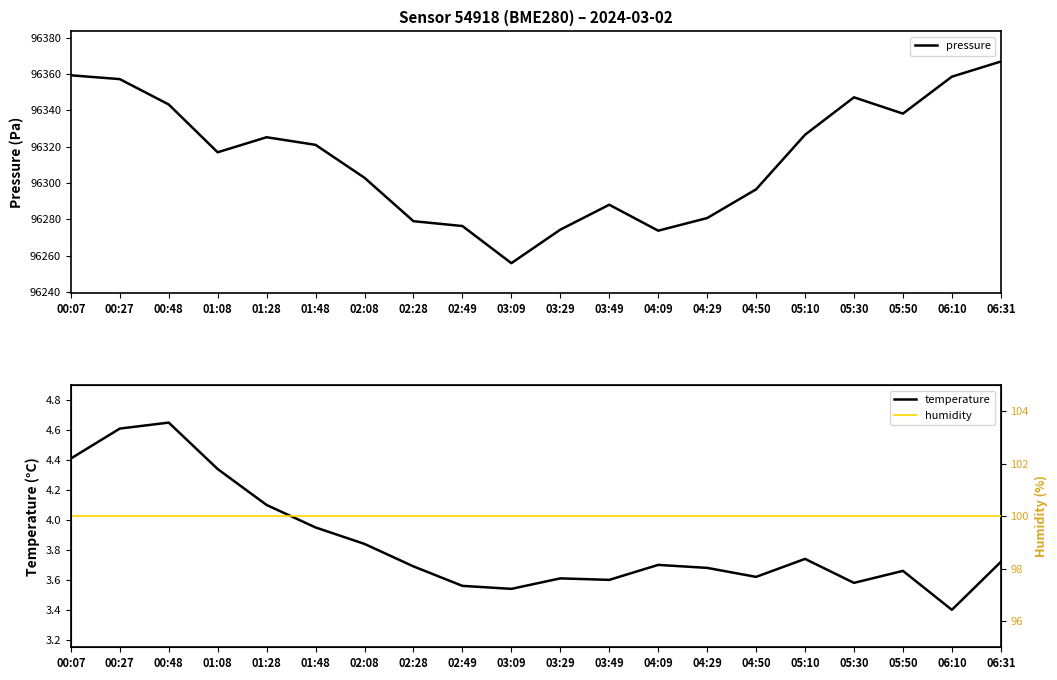

Reading right to left, extract all data points from this chart.

pressure: 06:31=96366.8	06:10=96358.5	05:50=96338.2	05:30=96347.1	05:10=96326.5	04:50=96296.5	04:29=96280.7	04:09=96273.7	03:49=96288.0	03:29=96274.3	03:09=96255.8	02:49=96276.3	02:28=96278.9	02:08=96302.8	01:48=96321.0	01:28=96325.2	01:08=96316.9	00:48=96343.2	00:27=96357.2	00:07=96359.2
temperature: 06:31=3.7	06:10=3.4	05:50=3.7	05:30=3.6	05:10=3.7	04:50=3.6	04:29=3.7	04:09=3.7	03:49=3.6	03:29=3.6	03:09=3.5	02:49=3.6	02:28=3.7	02:08=3.8	01:48=4.0	01:28=4.1	01:08=4.3	00:48=4.7	00:27=4.6	00:07=4.4
humidity: 06:31=100.0	06:10=100.0	05:50=100.0	05:30=100.0	05:10=100.0	04:50=100.0	04:29=100.0	04:09=100.0	03:49=100.0	03:29=100.0	03:09=100.0	02:49=100.0	02:28=100.0	02:08=100.0	01:48=100.0	01:28=100.0	01:08=100.0	00:48=100.0	00:27=100.0	00:07=100.0